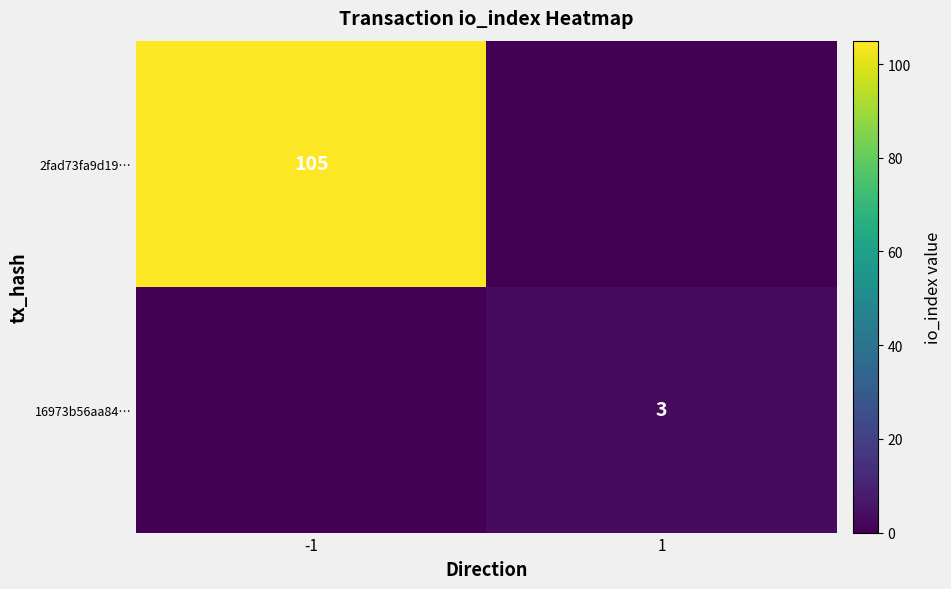

The value of 2fad73fa9d19… at -1 is 175. True or false?

False